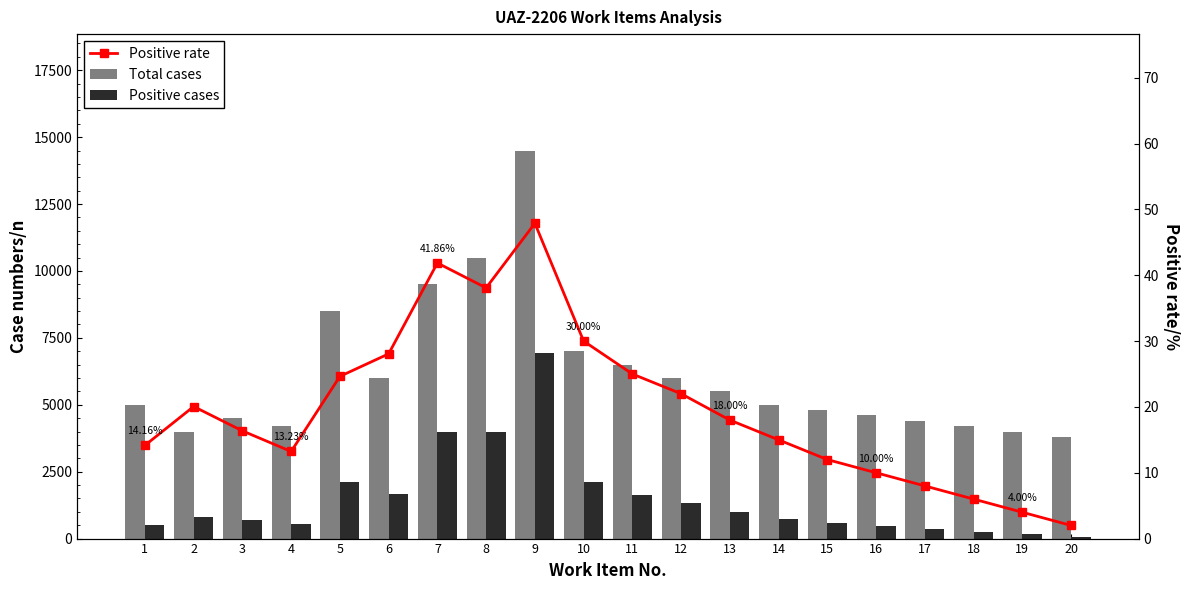

What is the minimum value shown in the chart?

2.0